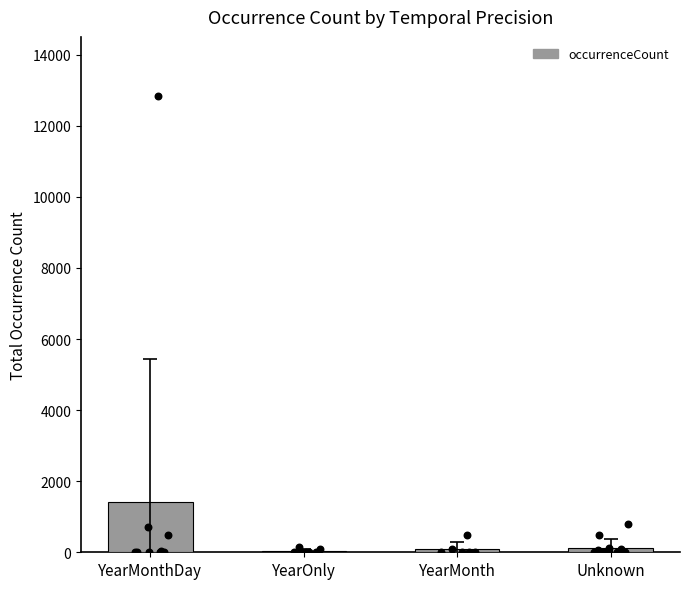

What is the ratio of the value at YearMonthDay to the value at YearOnly?

42.1